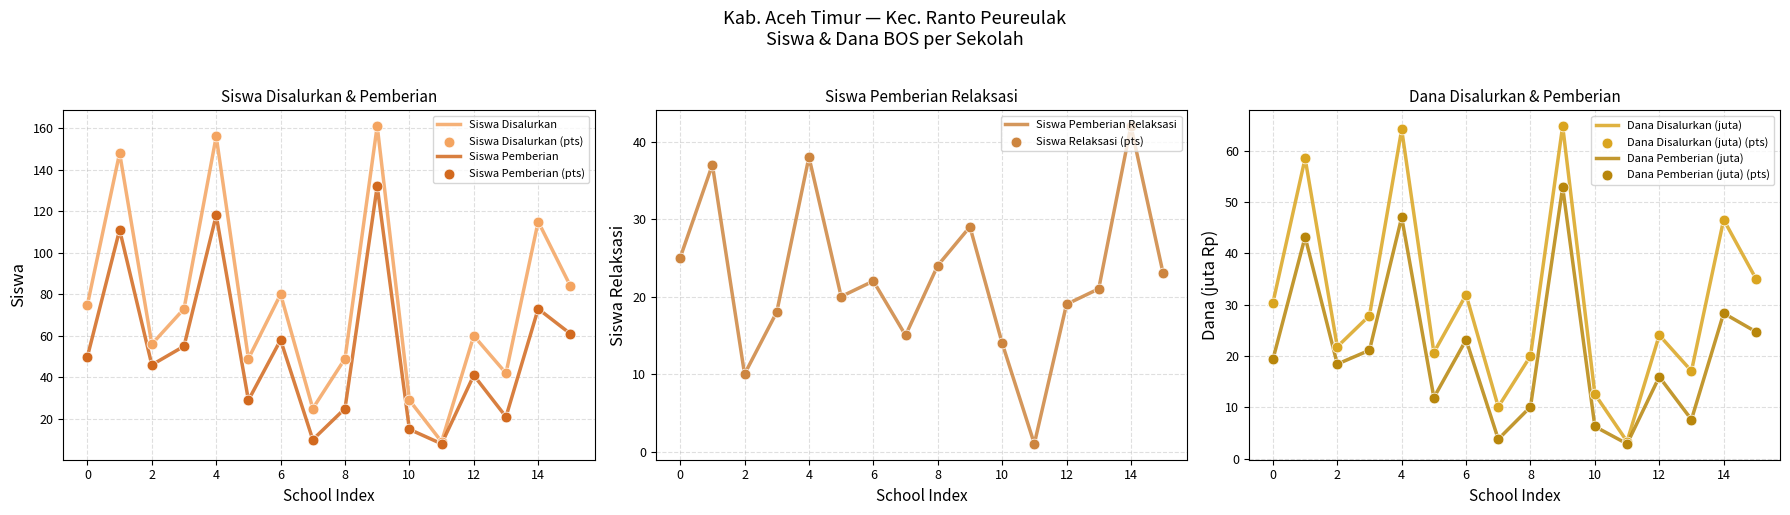

The value of Siswa Disalurkan at 6 is 80. True or false?

True